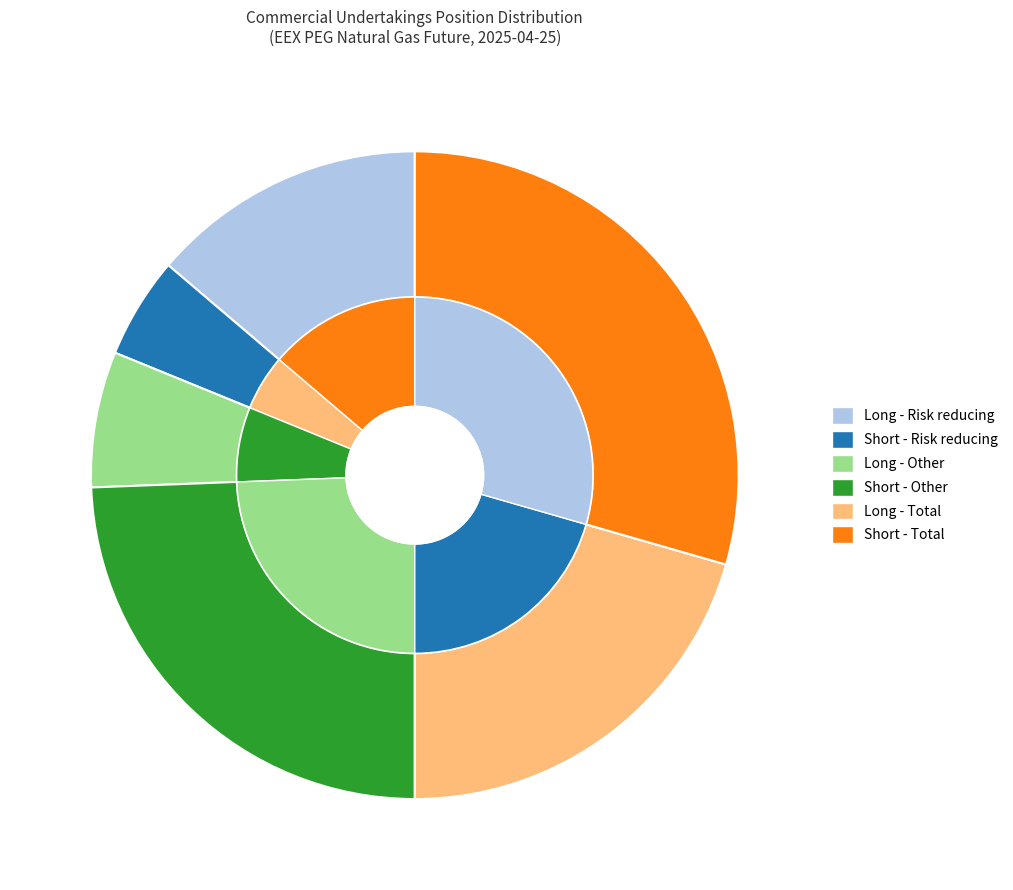

To the nearest percent, what is the average slice percentage?

17%